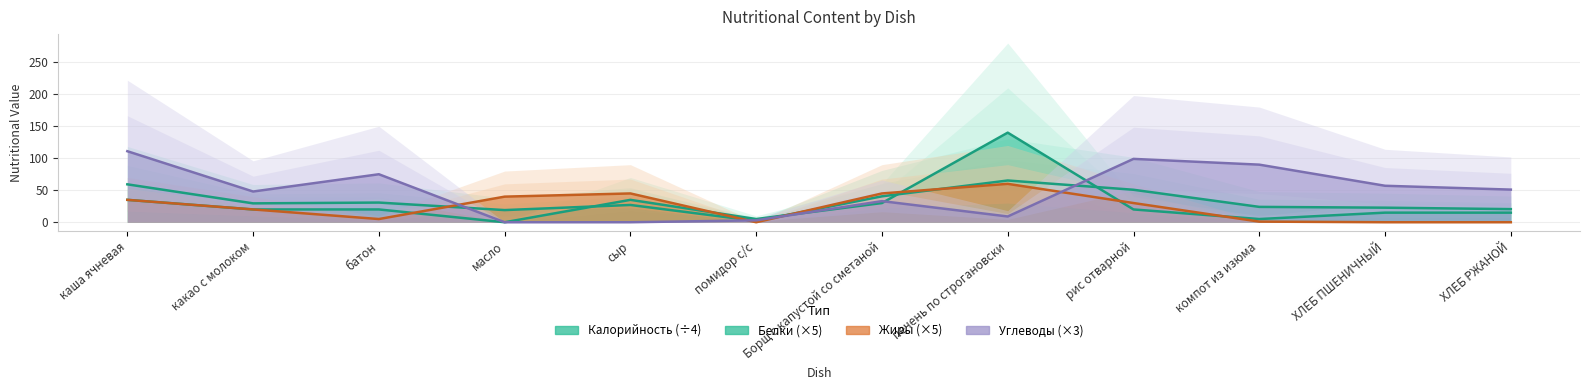

Which series has the largest total across all categories?

Углеводы